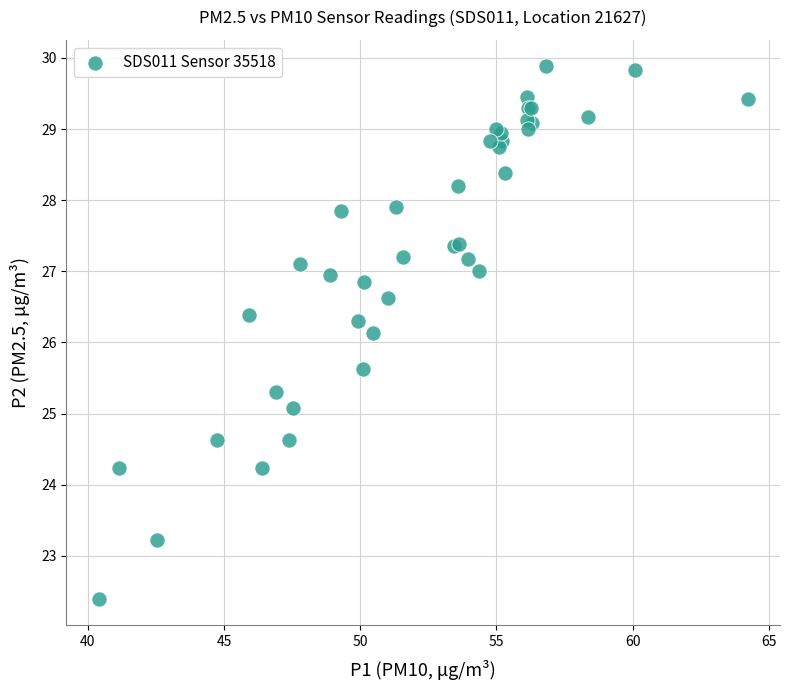

What Y value in the scatter plot is closest to 26?

26.1